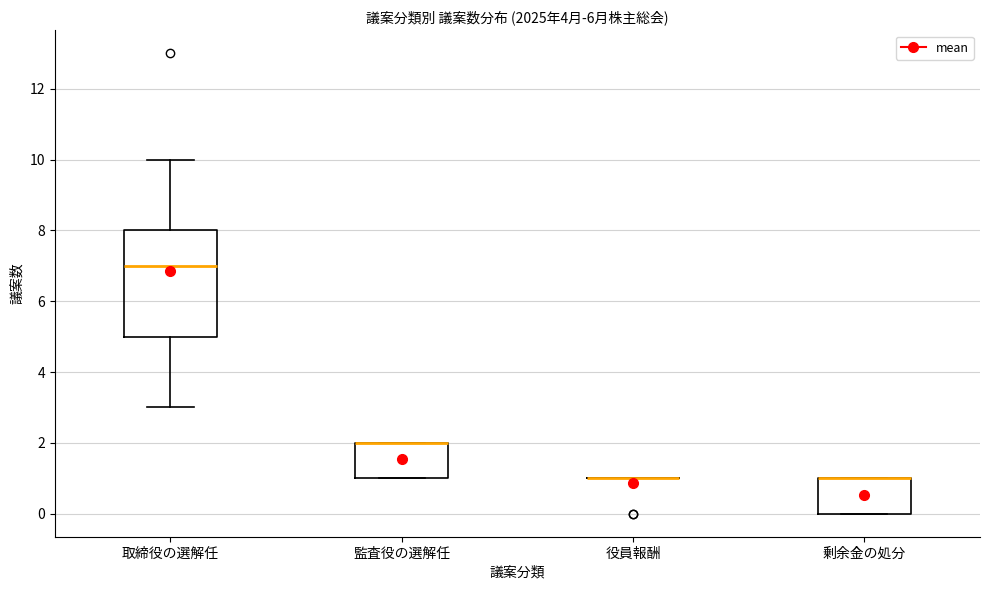

Where does the upper whisker of the box for 取締役の選解任 end on the y-axis? The values are not printed on the chart, so give them approximately, as read against the axis.

10